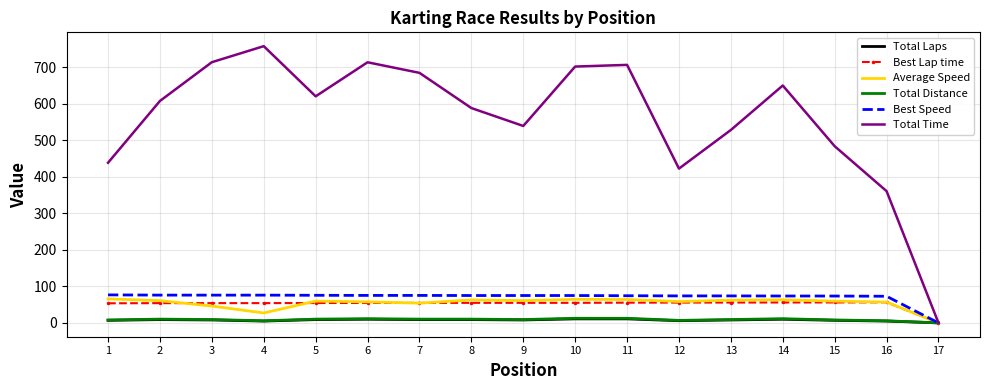

Where do Best Lap time and Average Speed first cross each other?

2 and 3